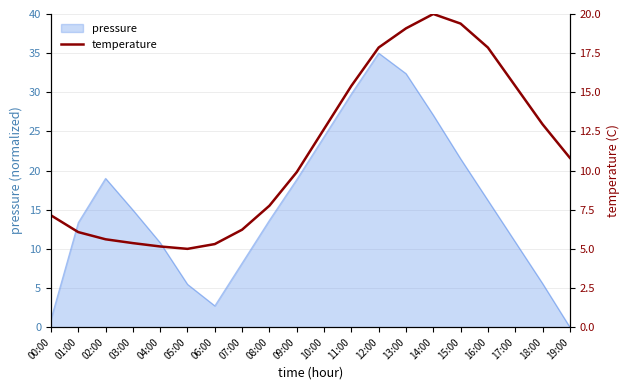

Rank the categories by value from lowest to highest.

05:00, 04:00, 06:00, 03:00, 02:00, 01:00, 07:00, 00:00, 08:00, 09:00, 19:00, 10:00, 18:00, 11:00, 17:00, 12:00, 16:00, 13:00, 15:00, 14:00